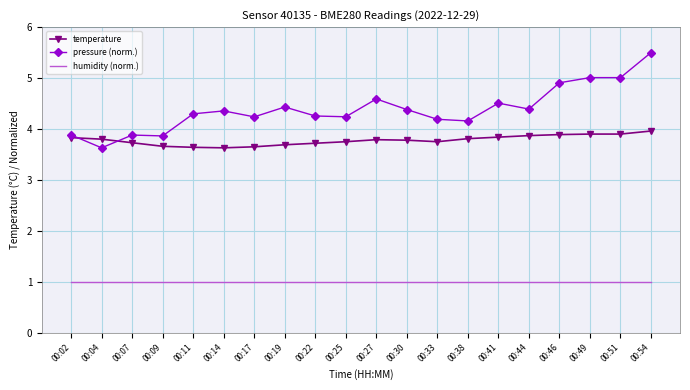

Count the number of categories in the chart.

20